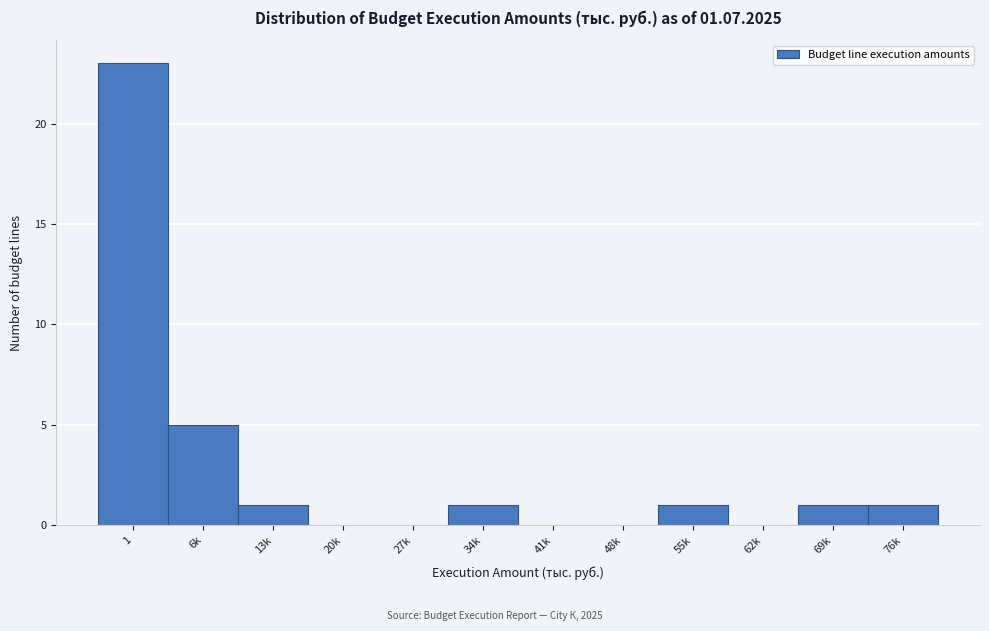

Reading left to right, extract all data points from this chart.

1=23	6k=5	13k=1	20k=0	27k=0	34k=1	41k=0	48k=0	55k=1	62k=0	69k=1	76k=1